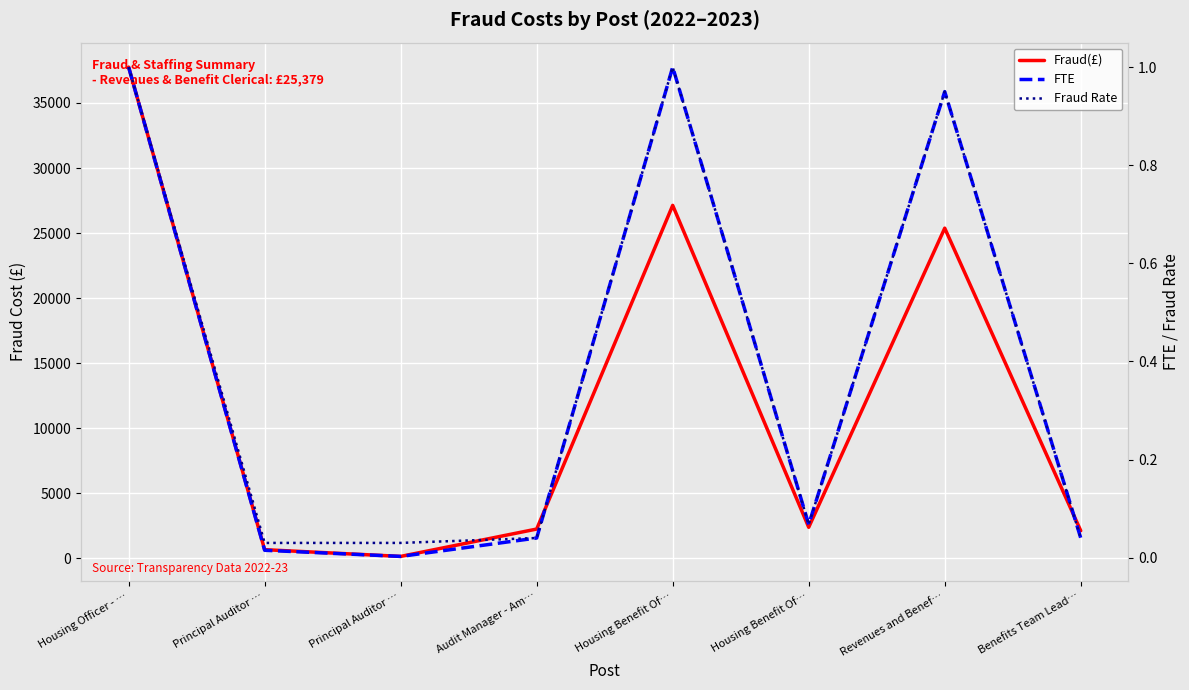

What is the approximate value of Fraud(£) at Revenues and Benef…?

25379.2